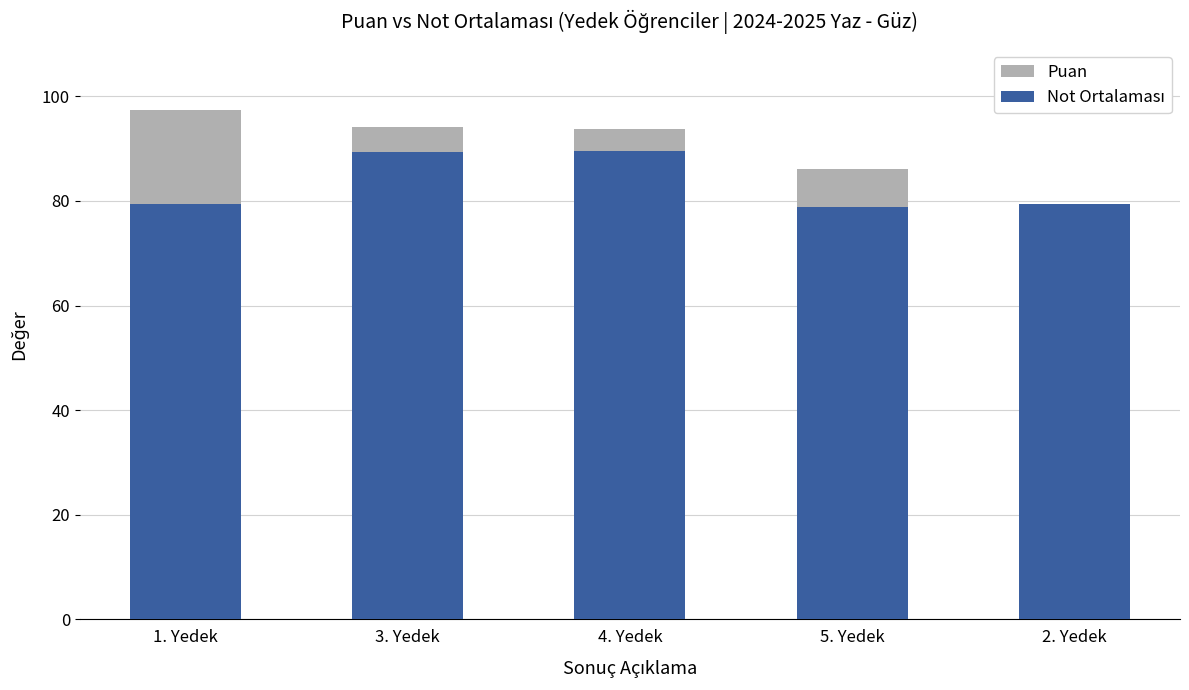

What is the value of the Not Ortalaması bar at the 4th from the left?

78.9